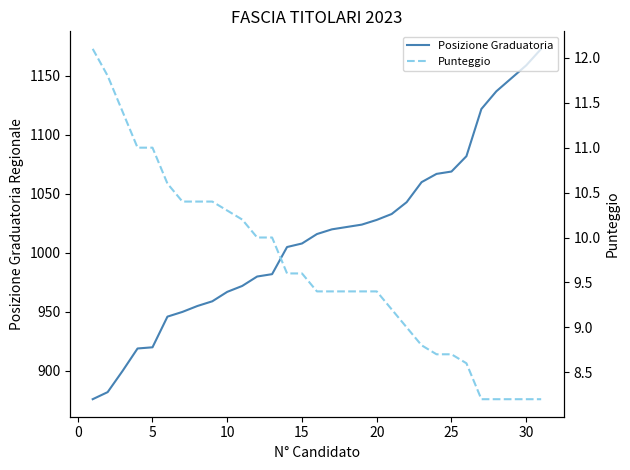

What is the lowest value of the Posizione Graduatoria series?

876